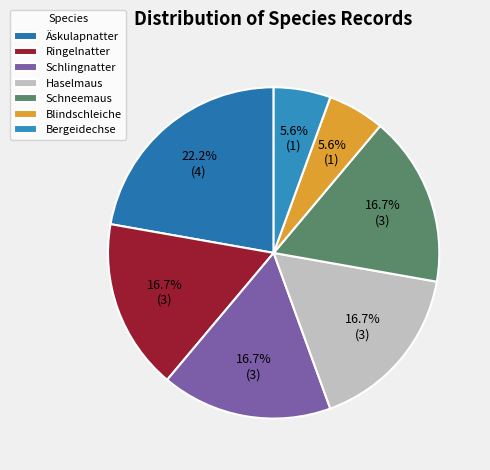

Which slice is the smallest?

Blindschleiche